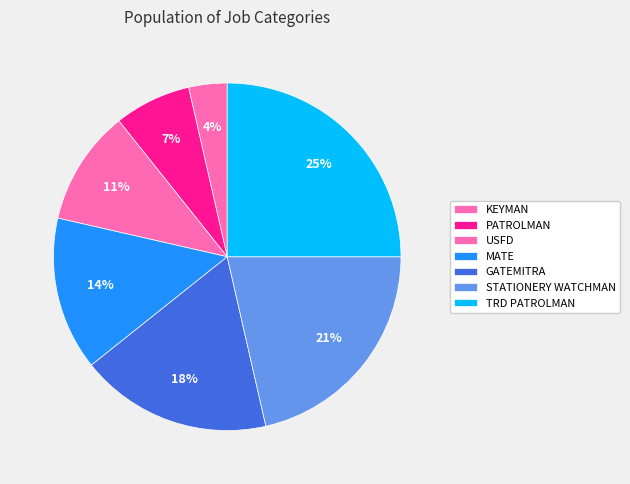

How many slices are in this pie chart?

7